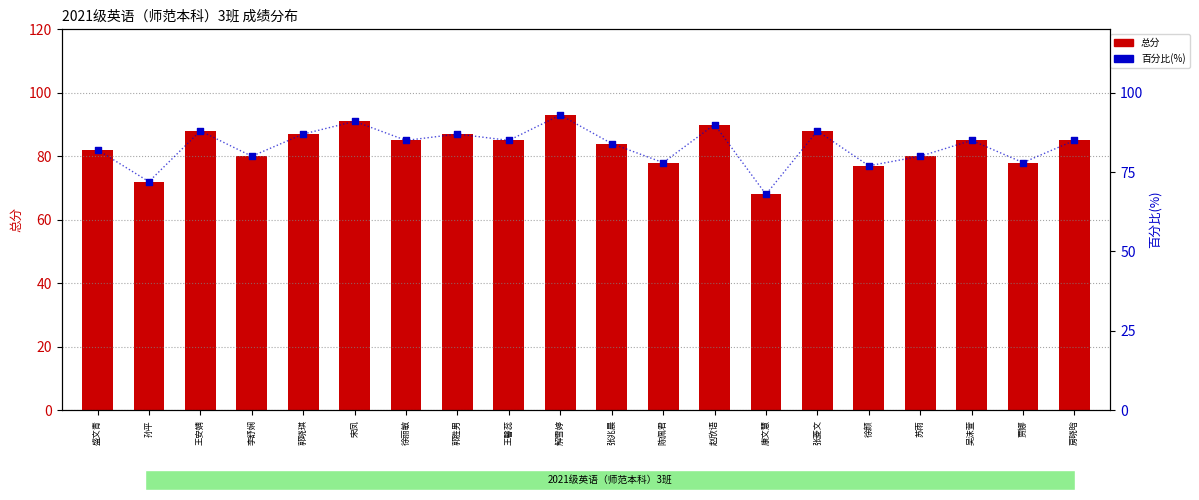

What are all the series names shown in the legend?

总分, 百分比(%)